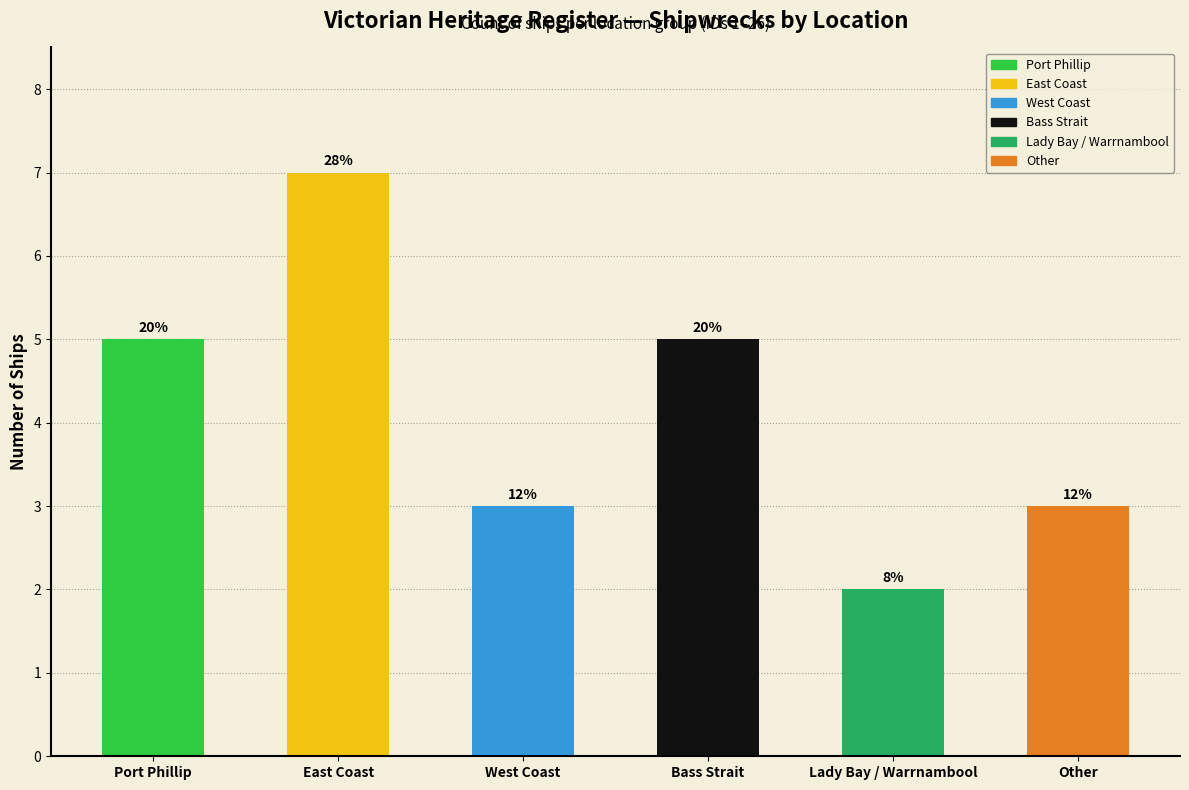

Is it true that the value at East Coast is 9?

False